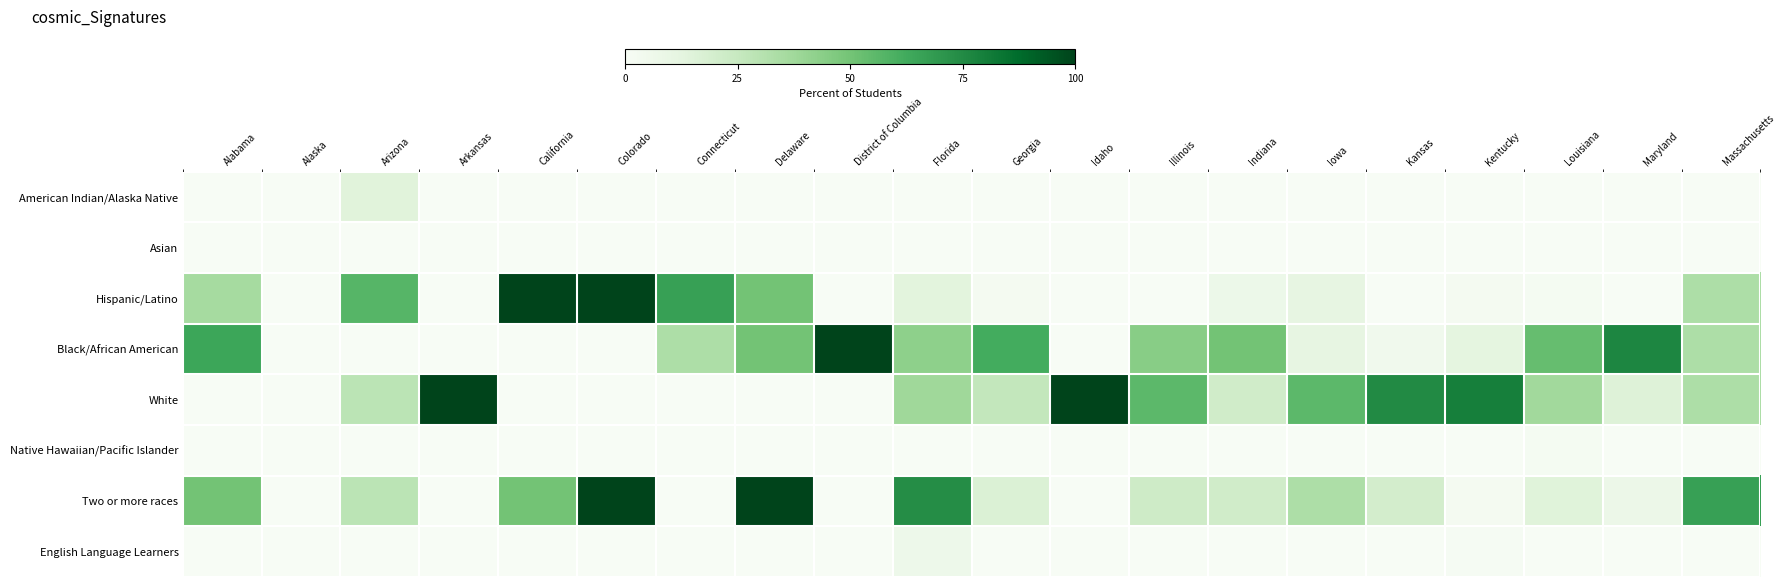

How many data points does each series have?

20